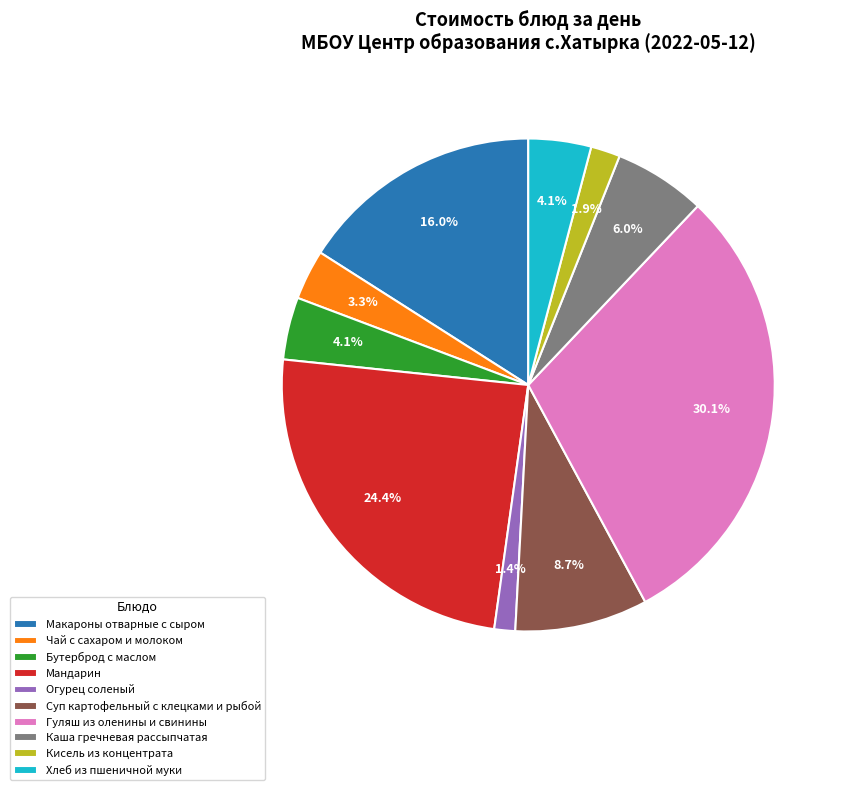

To the nearest percent, what portion does Суп картофельный с клецками и рыбой represent?

9%